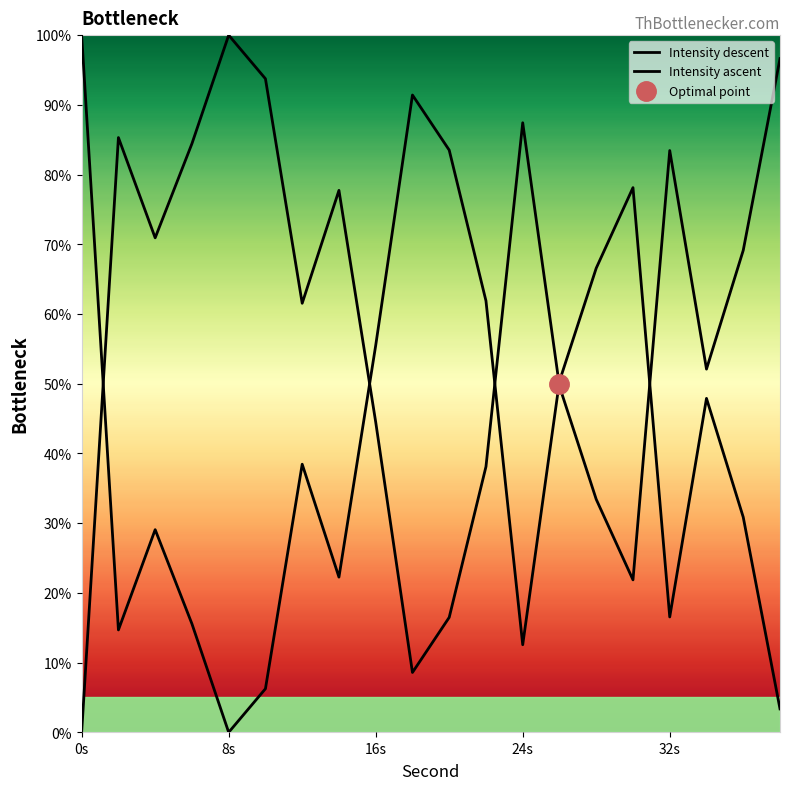

Is it true that Intensity ascent equals 118.8 at 14?

False